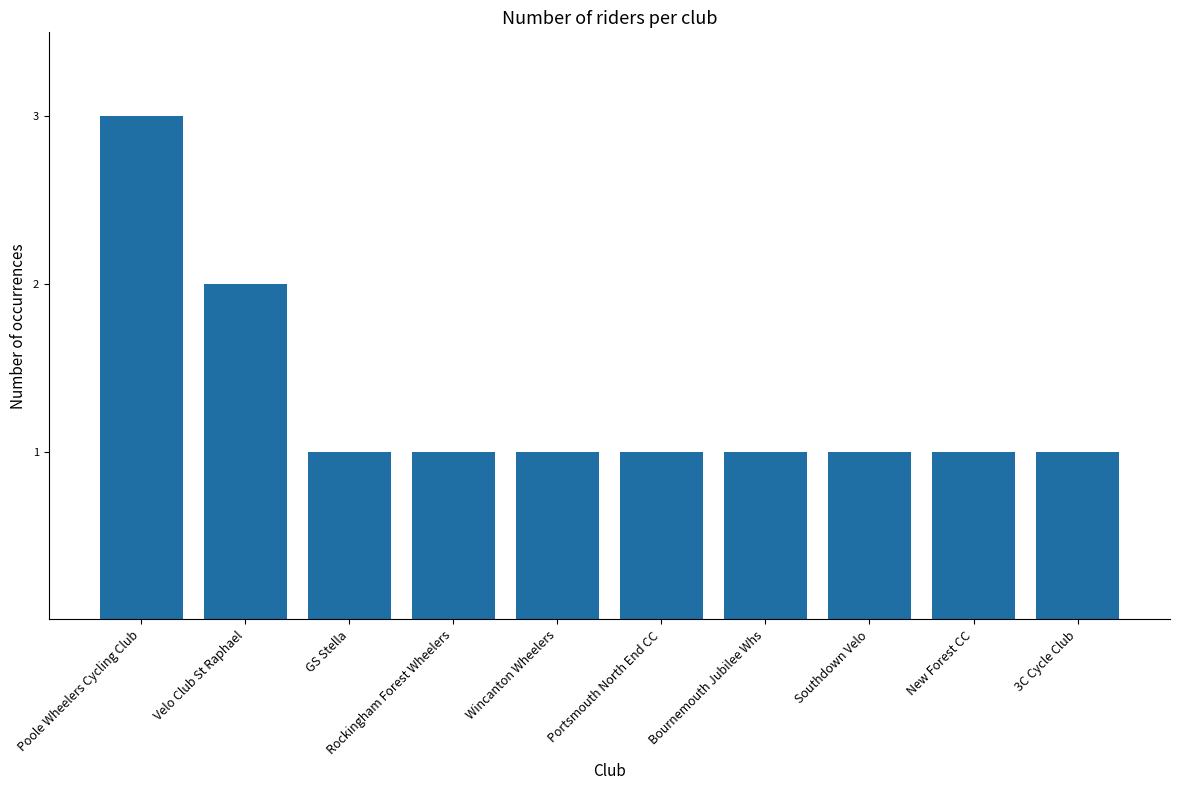

True or false: the data shows 1 at Rockingham Forest Wheelers.

True